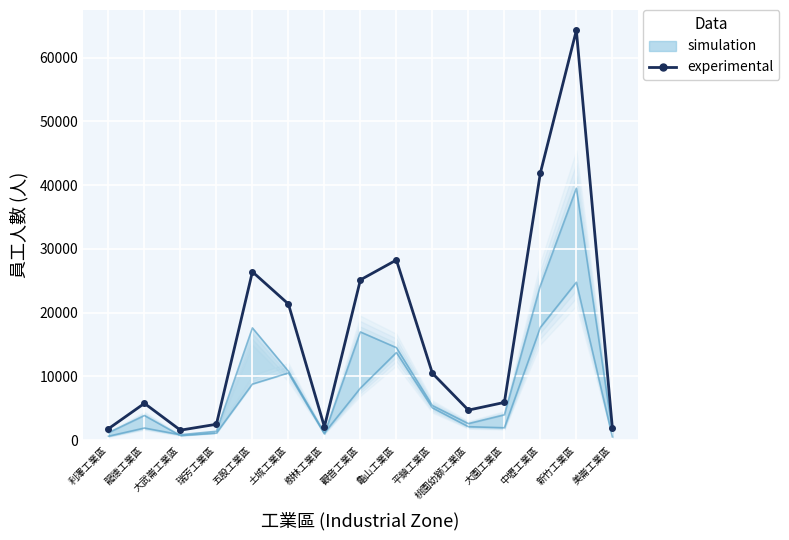

Which has a higher value, 觀音工業區 or 大園工業區?

觀音工業區